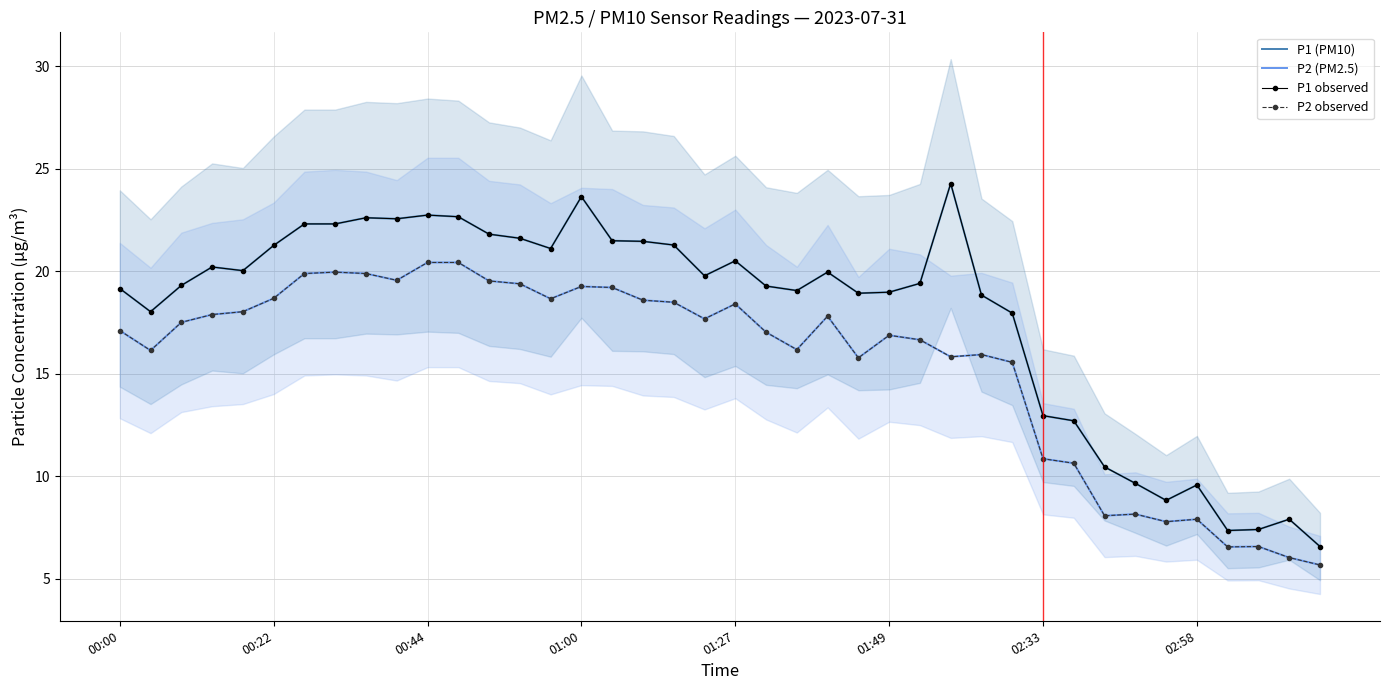

What is the lowest value of the P2 (PM2.5) series?

5.7